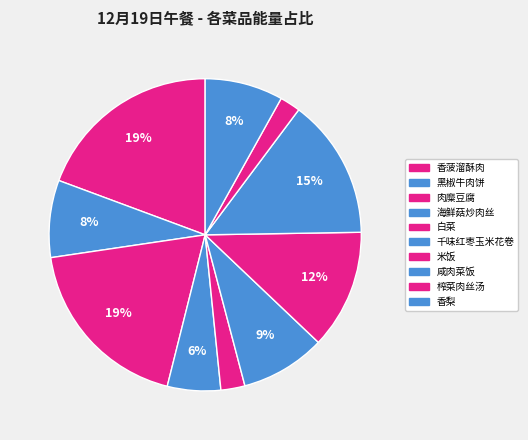

How many slices are in this pie chart?

10